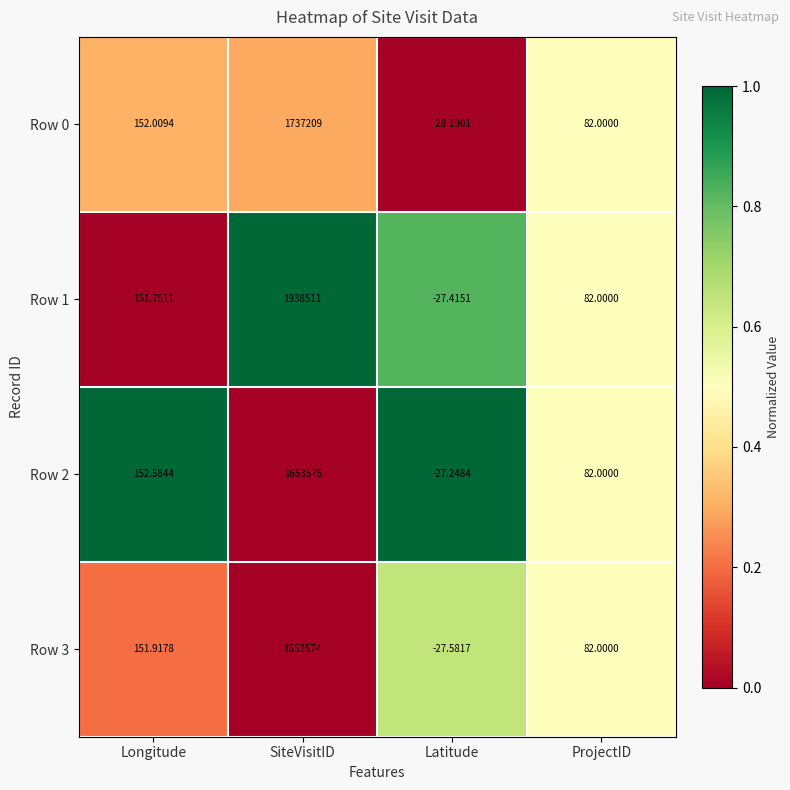

Is the value of Row 2 at ProjectID greater than the value of Row 1 at Latitude?

Yes